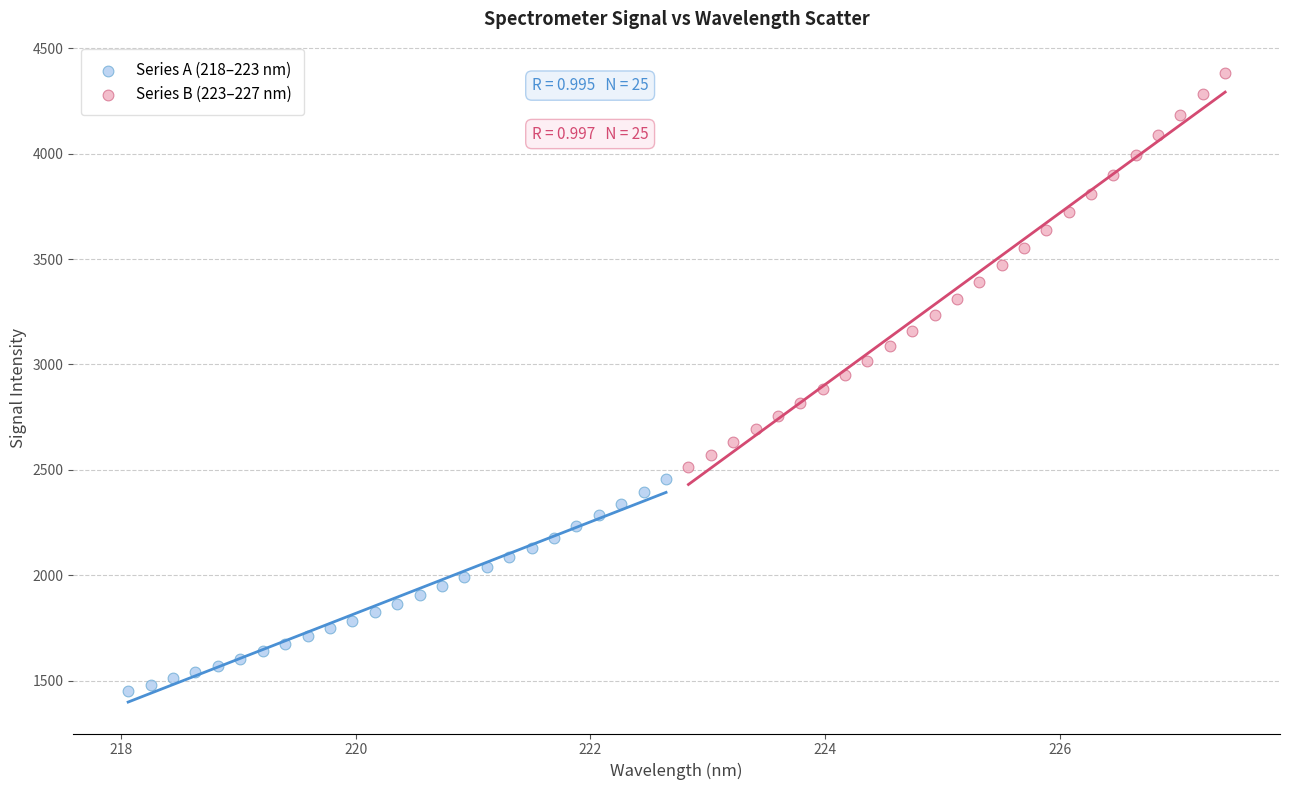

Which series reaches the maximum Y coordinate?

Series B (223–227 nm)